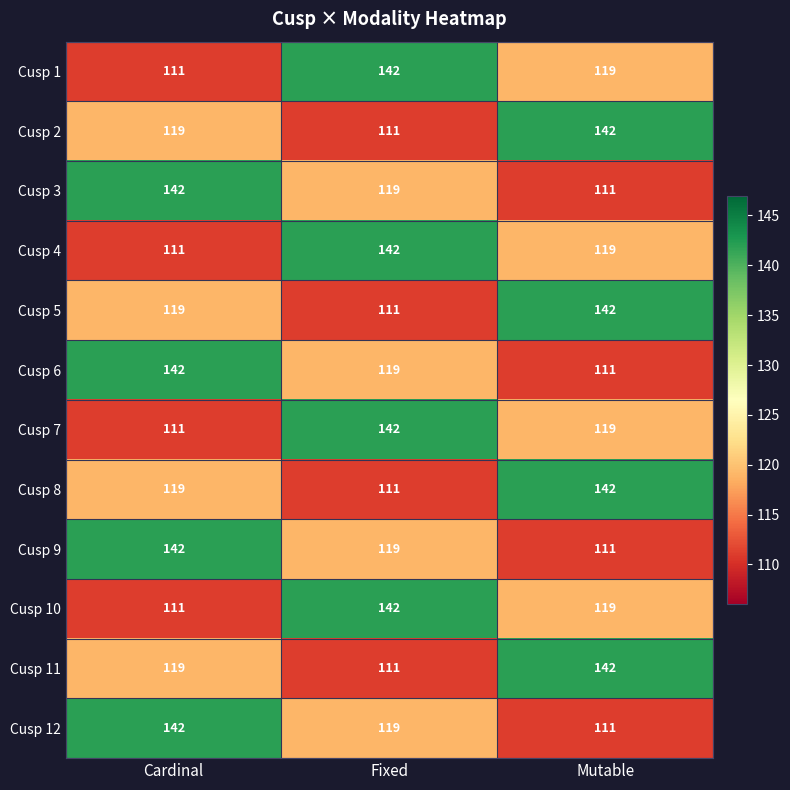

What is the difference between the highest and lowest values at Mutable?

31